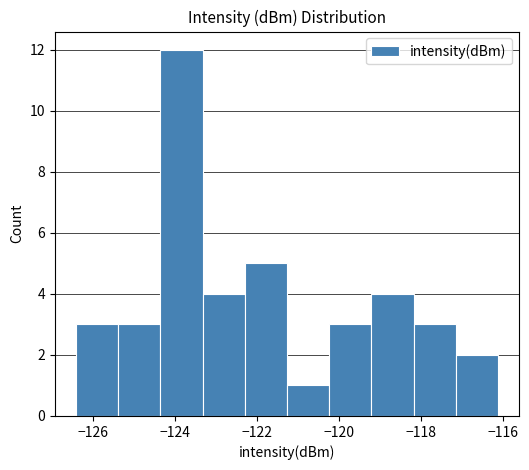

Reading left to right, transcribe this chart: for each bar, give the range it covers on the x-axis and its height. Neither the bar edges nor the heights are printed on the chart, so give them approximately, as read against the axes.

-126.4 to -125.4: 3
-125.4 to -124.4: 3
-124.4 to -123.4: 12
-123.4 to -122.4: 4
-122.4 to -121.2: 5
-121.2 to -120.2: 1
-120.2 to -119.2: 3
-119.2 to -118.2: 4
-118.2 to -117.2: 3
-117.2 to -116.2: 2